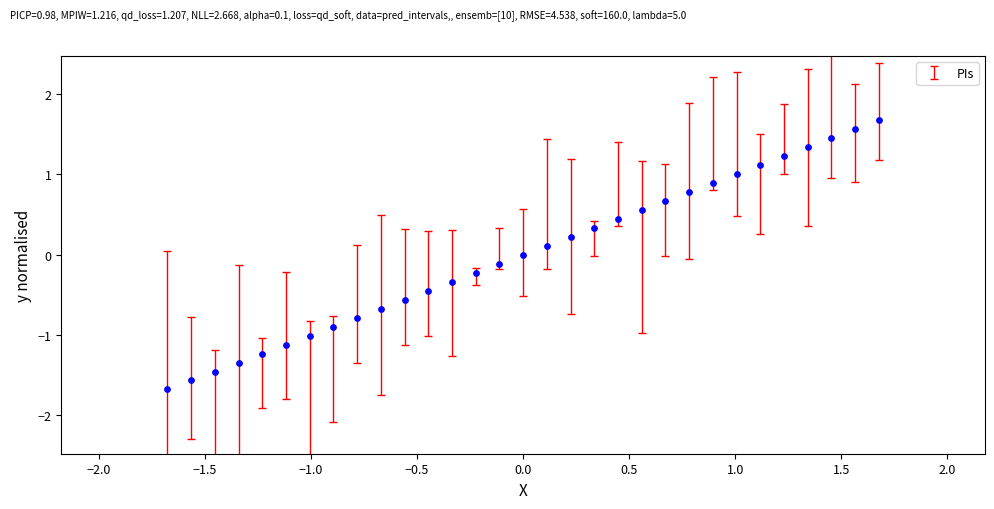

What is the range of Y values (max minus min)?

3.4